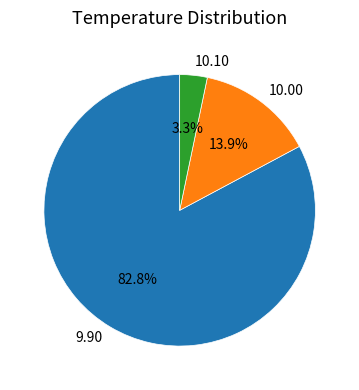

Does any single category account for the majority?

Yes